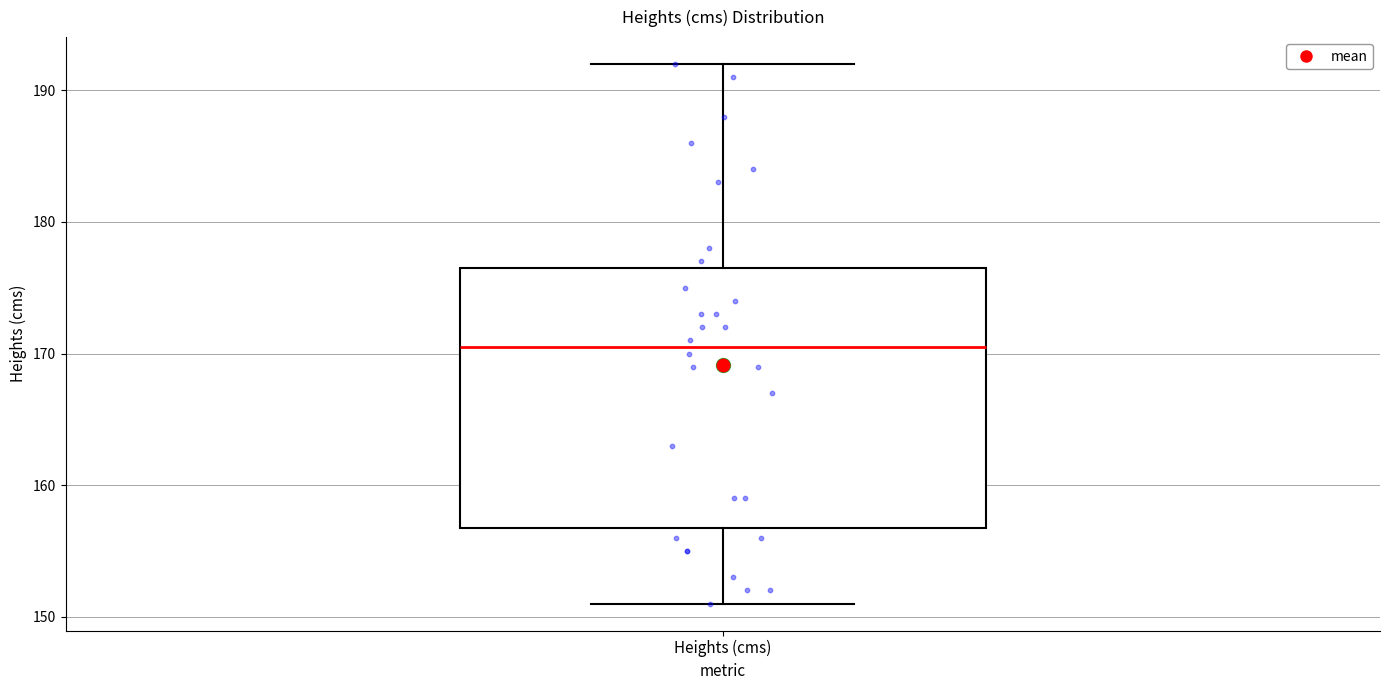

Transcribe this box plot: give where the median line is, the range the box spans, and where the two whiskers end, as read against the y-axis. The values are not printed on the chart, so give them approximately, as read against the axis.

median 171, box 157 to 177, whiskers 151 to 192